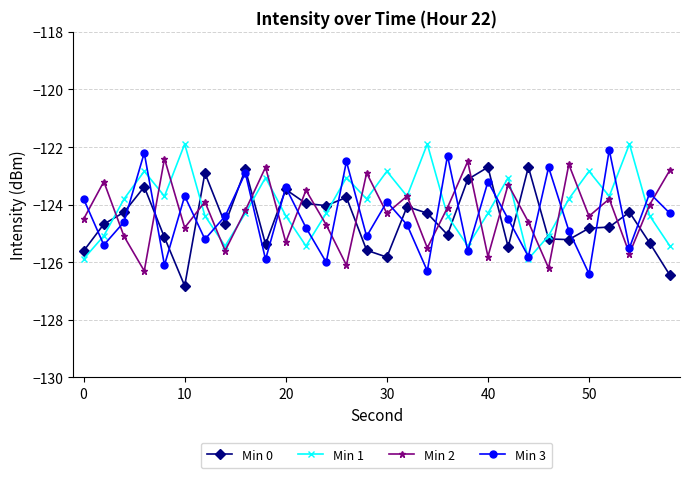

What is the maximum value for Min 0?

-122.7